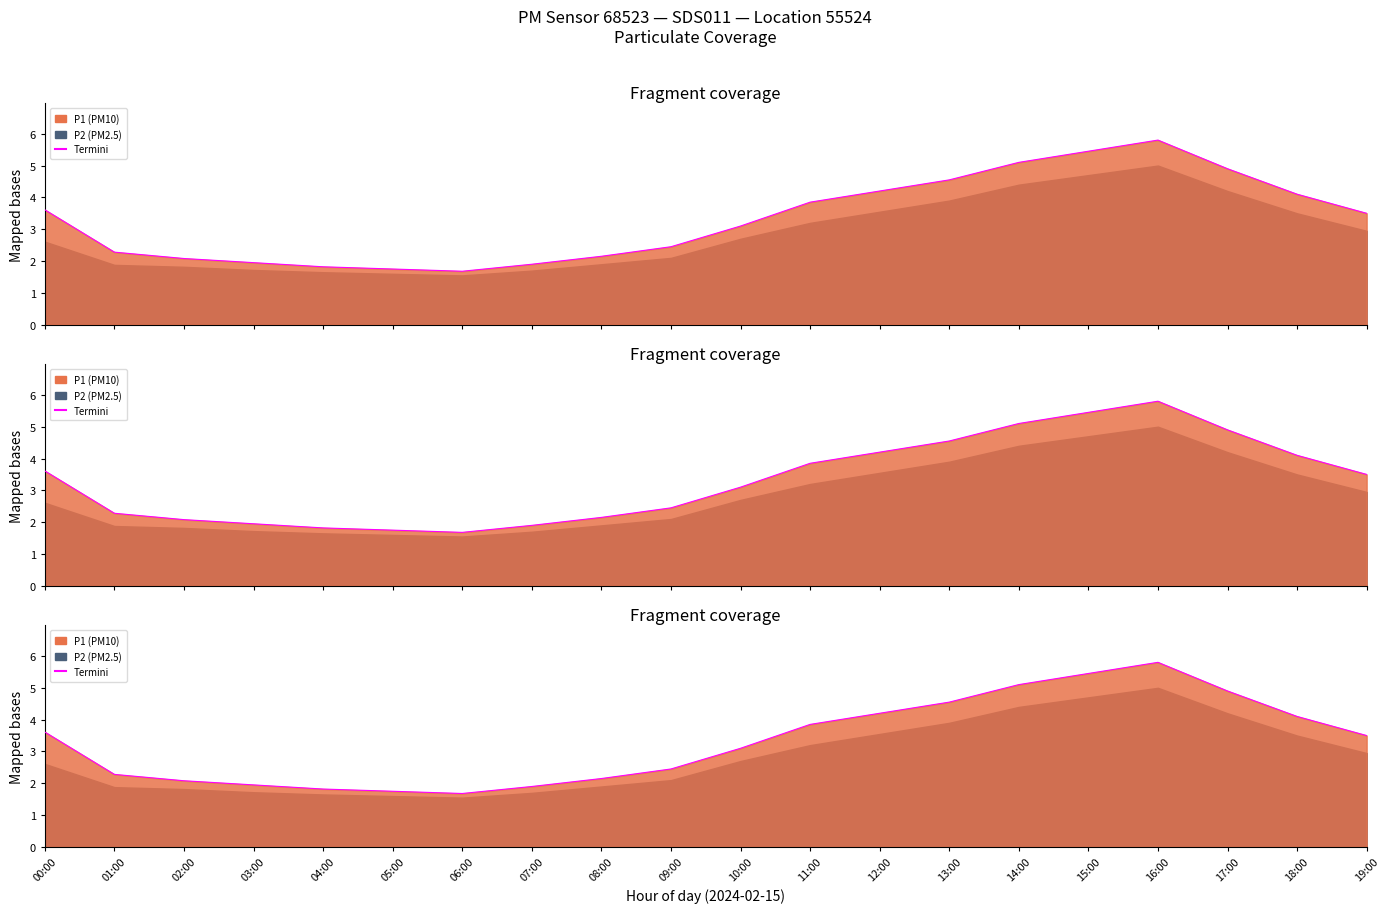

What is the difference between the values at 05:00 and 01:00?

0.5